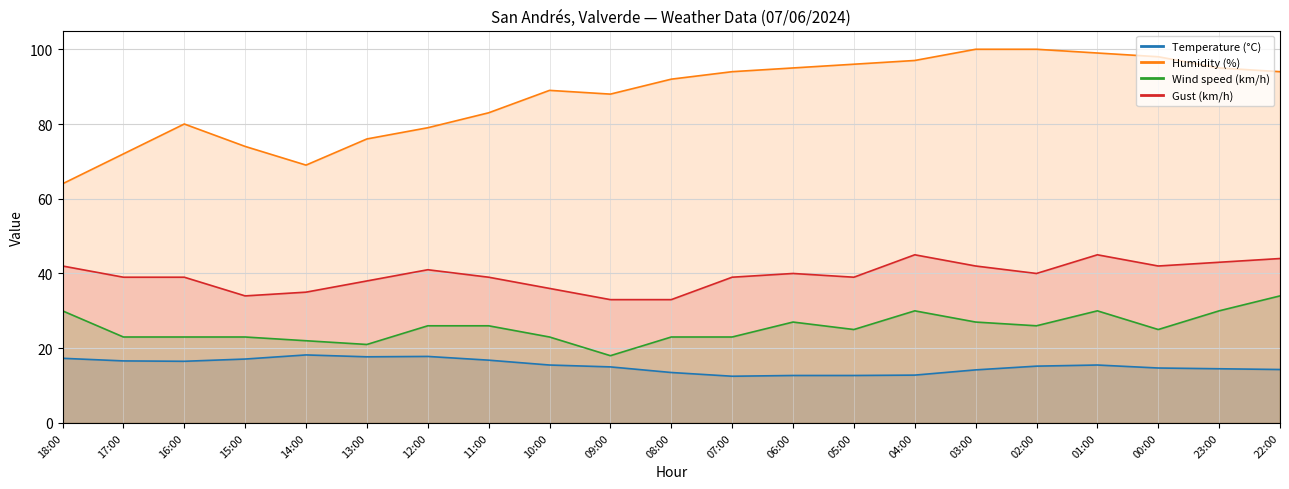

What is the difference between the second highest and second lowest values in the Gust (km/h) series?

12.0